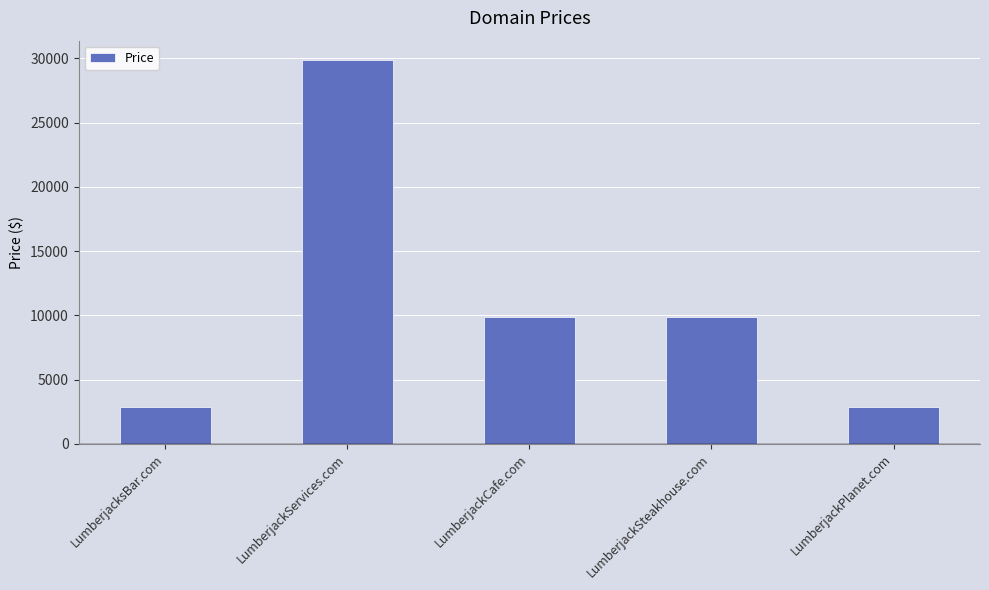

What is the smallest value displayed?

2888